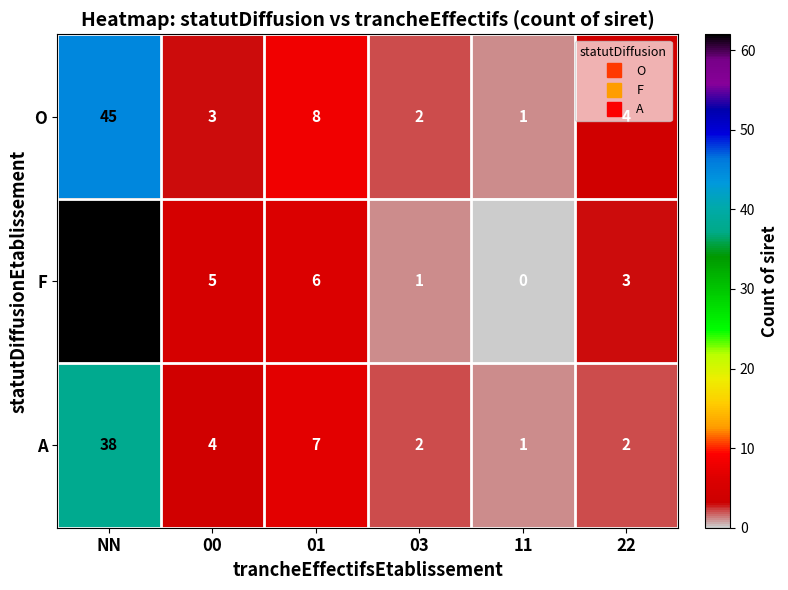

What is the difference between the maximum and second lowest values in the A series?

36